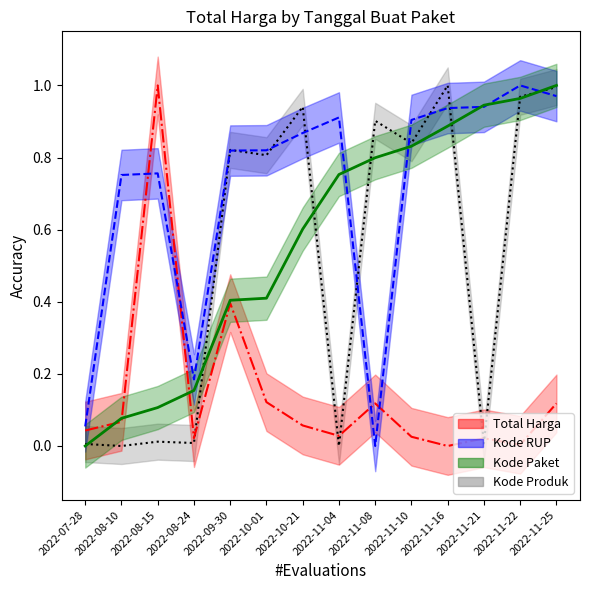

What is the total value across all series at 2022-11-22?

2.9